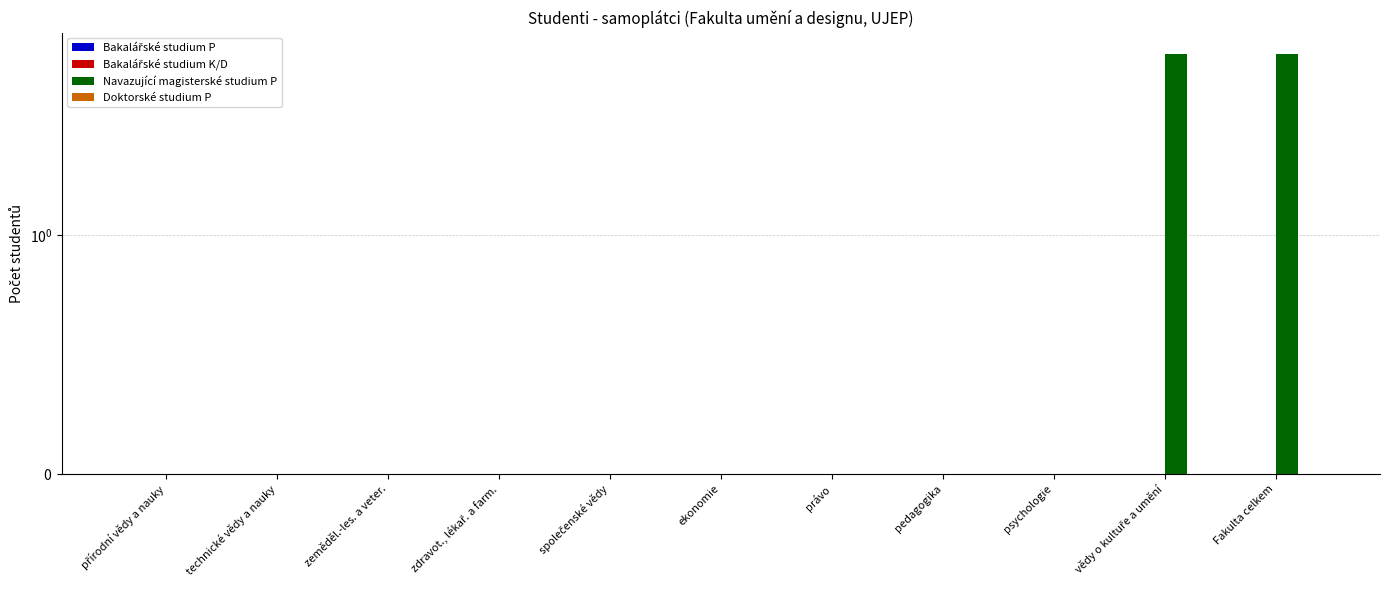

Which label corresponds to the largest value in the chart?

vědy o kultuře a umění